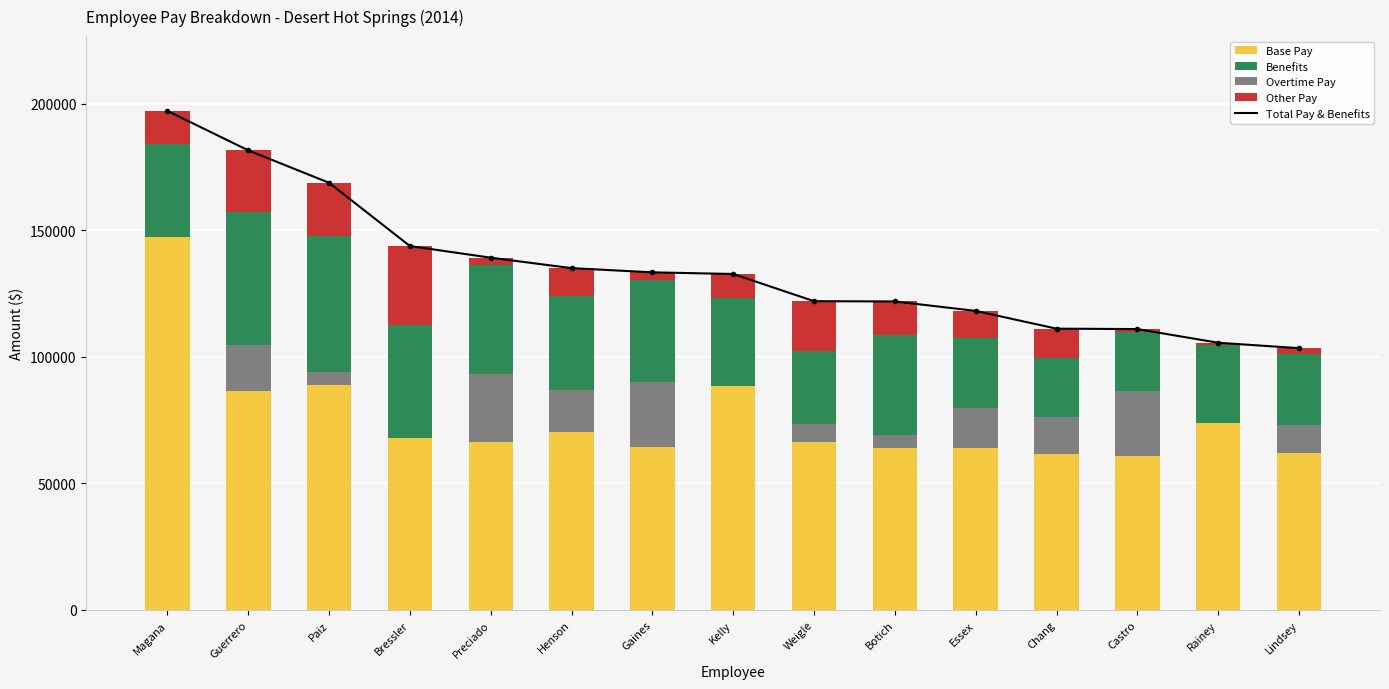

Where does the Other Pay series first go above 10911?

Magana